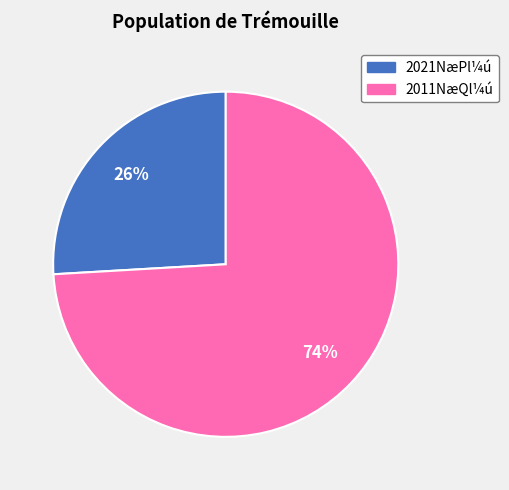

Which has a higher value, 2011NæQl¼ú or 2021NæPl¼ú?

2011NæQl¼ú